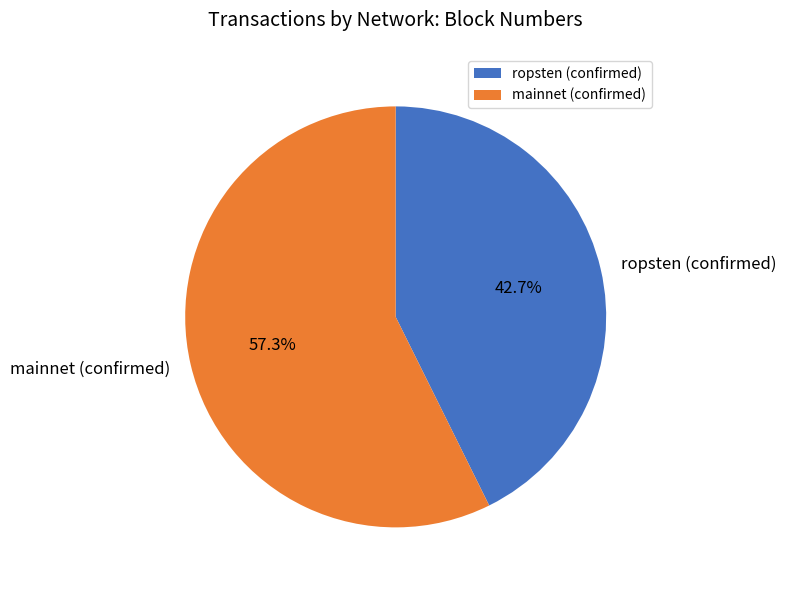

Does mainnet (confirmed) represent more than half of the total?

Yes